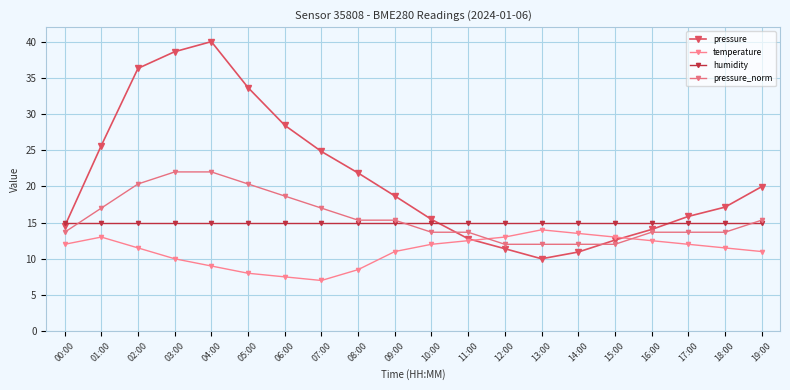

What is the value of the pressure point at the 9th from the left?

21.9